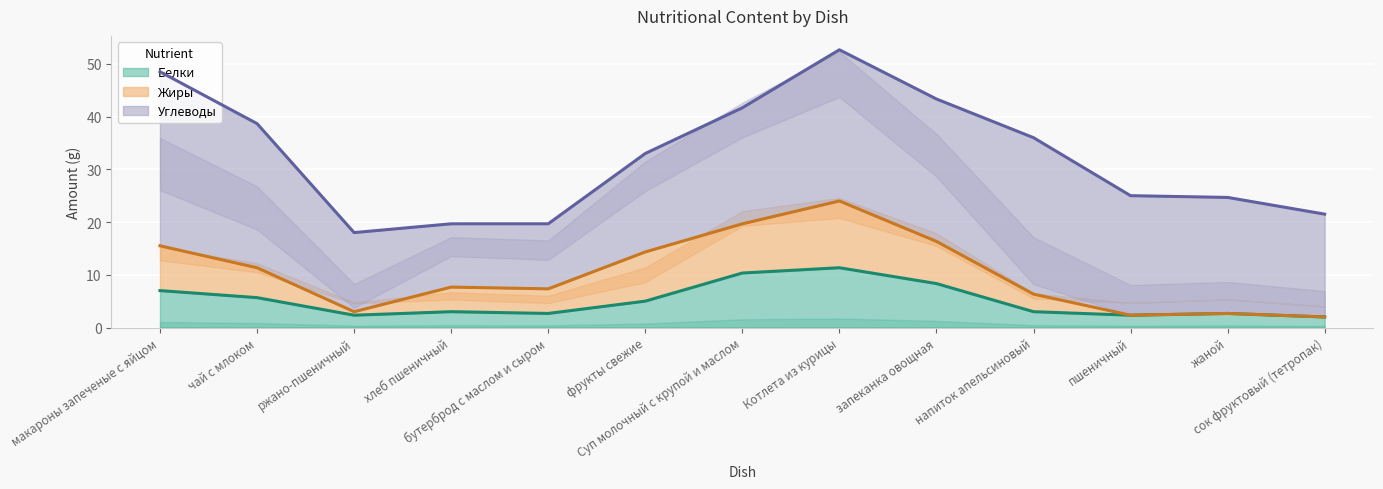

What is the label of the 4th point from the left?

хлеб пшеничный